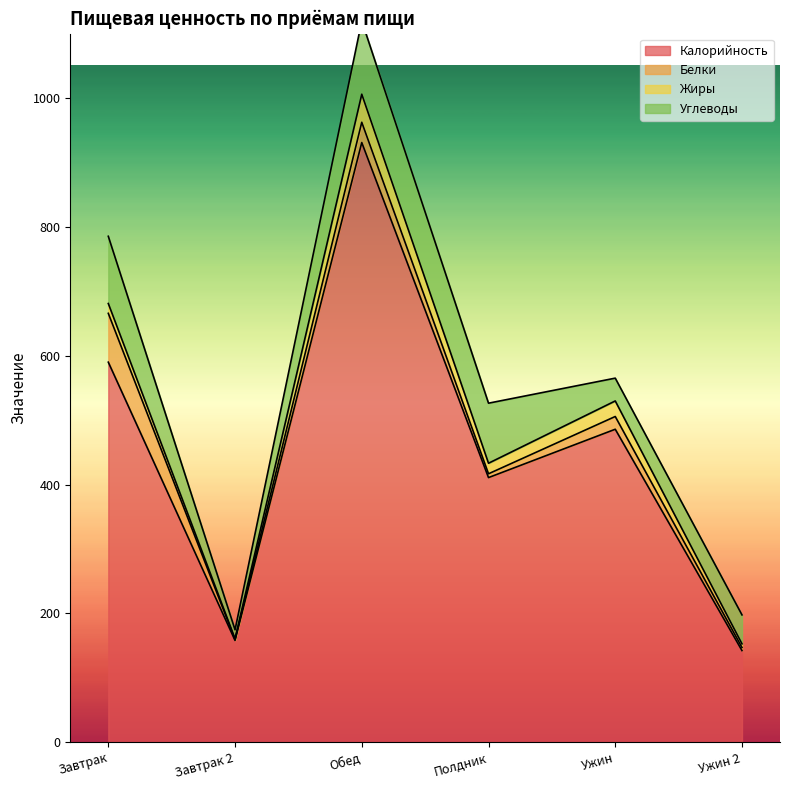

Which series changed the most between Обед and Ужин?

Калорийность